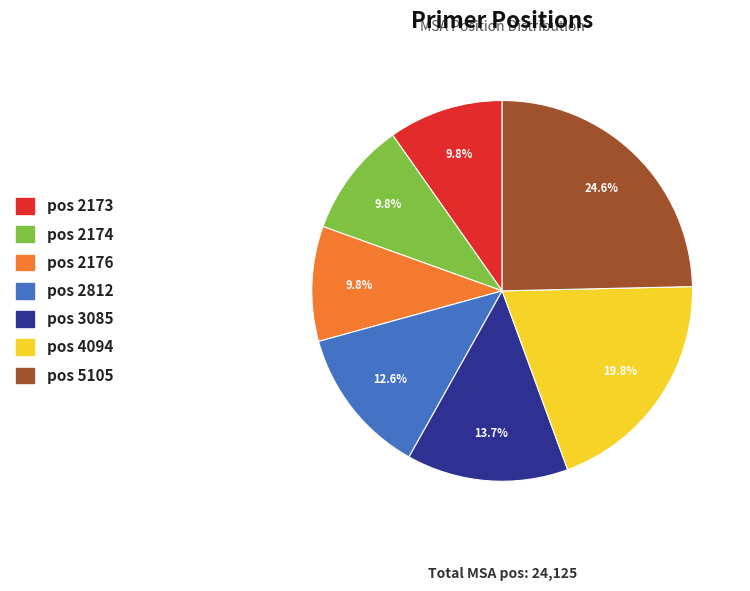

Does any single category account for the majority?

No